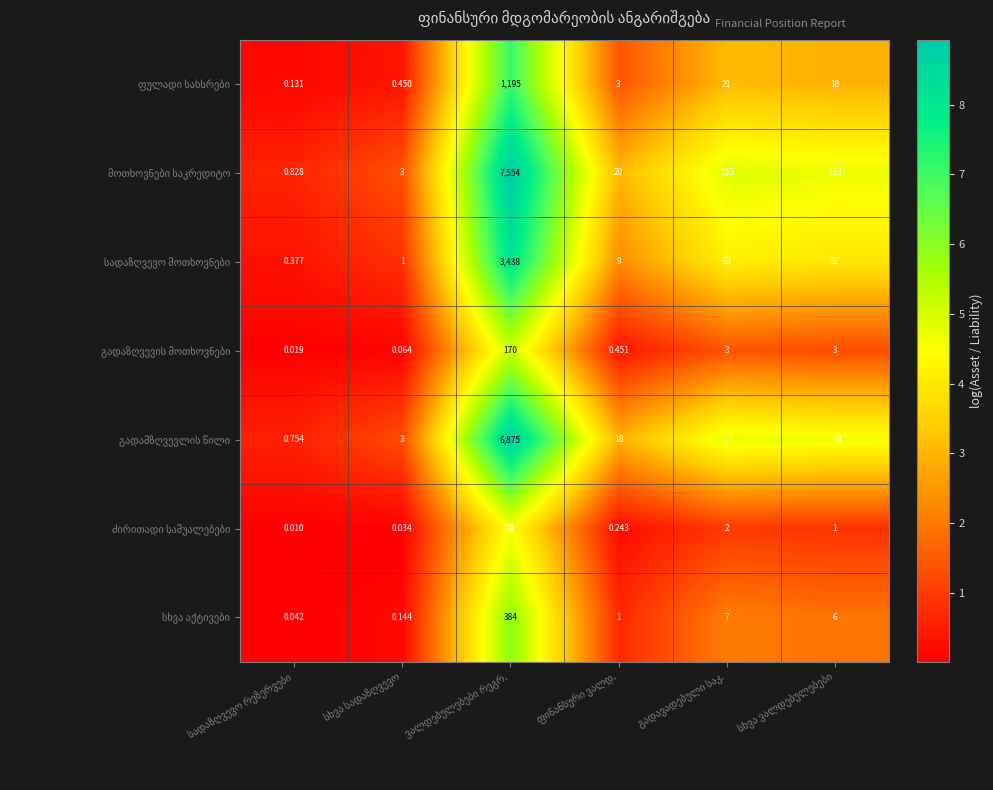

The გადამზღვევლის წილი series shows 4.6 at ვალდებულებები რეგრ.. True or false?

False